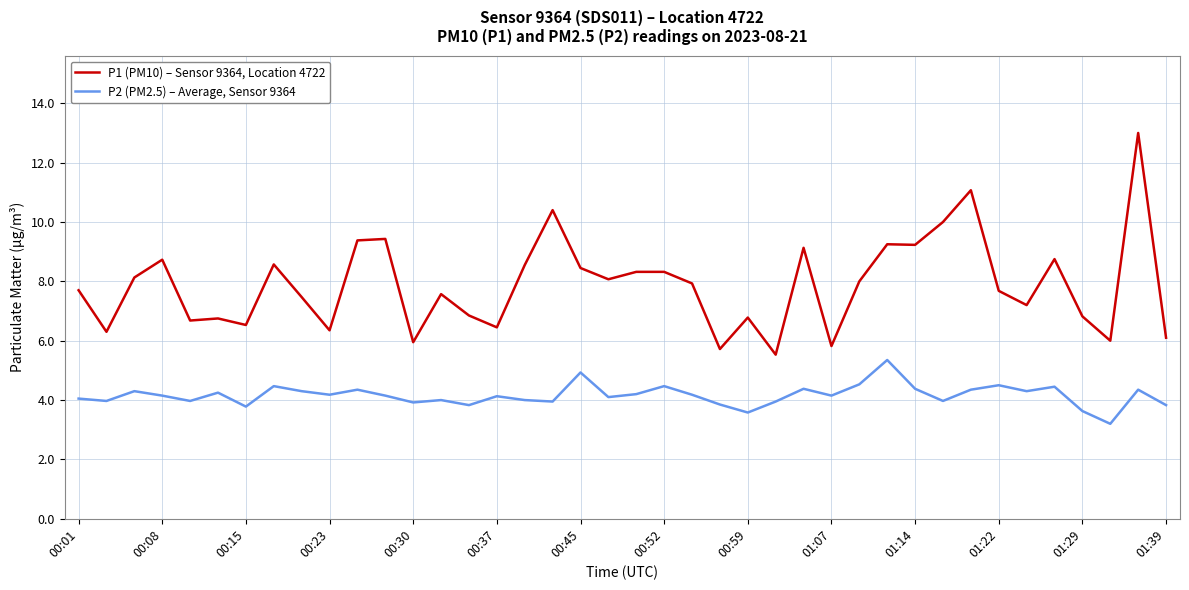

True or false: P2 (PM2.5) – Average, Sensor 9364 and P1 (PM10) – Sensor 9364, Location 4722 cross at least once.

False